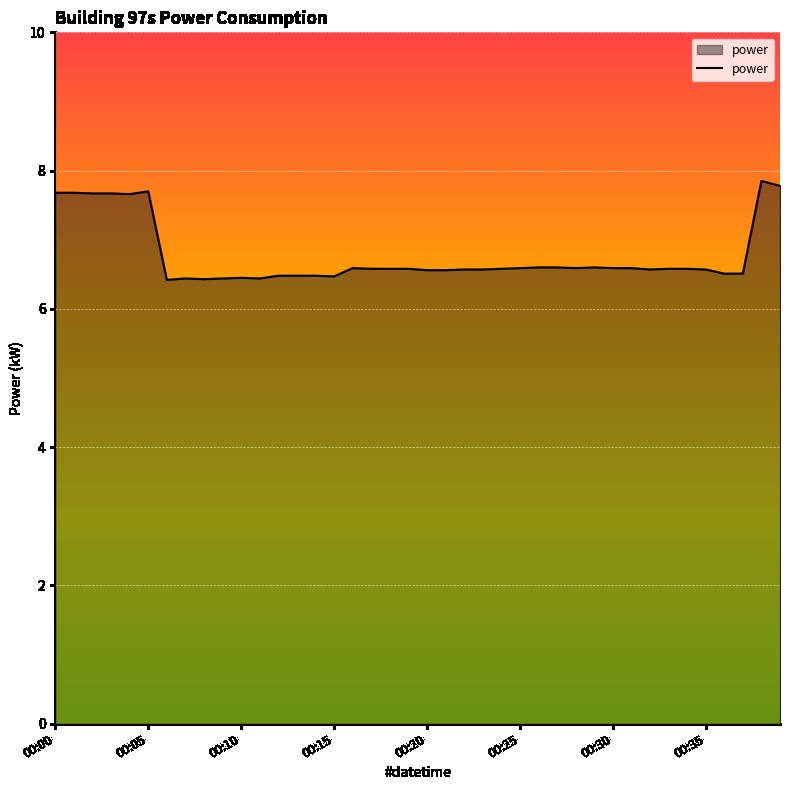

How many lines are shown in the chart?

1